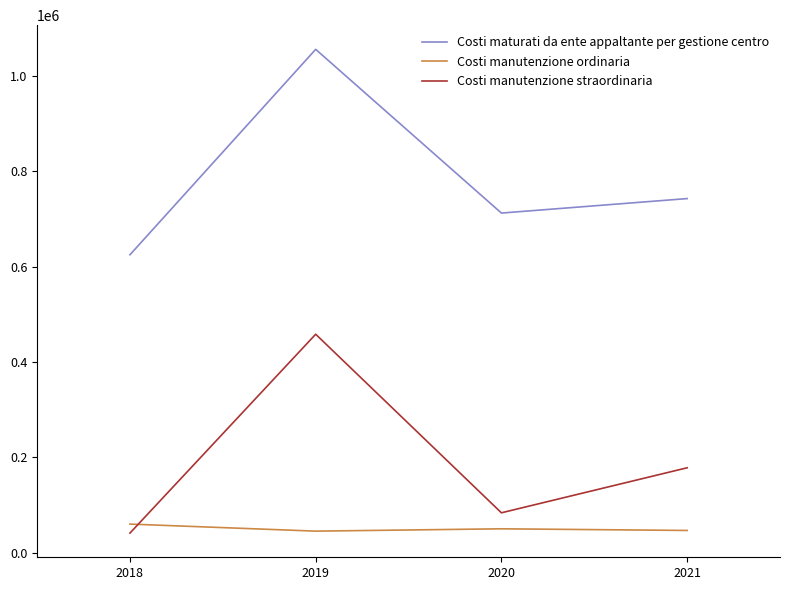

How many lines are shown in the chart?

3